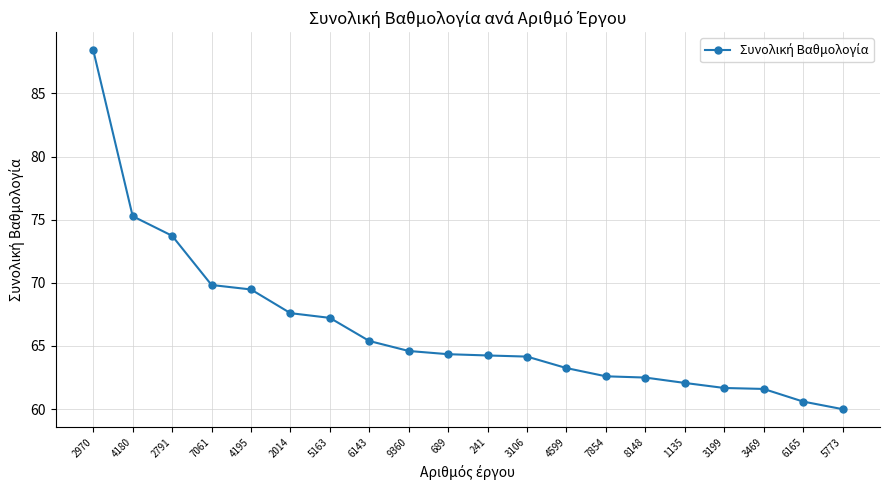

Which has a higher value, 2791 or 3106?

2791